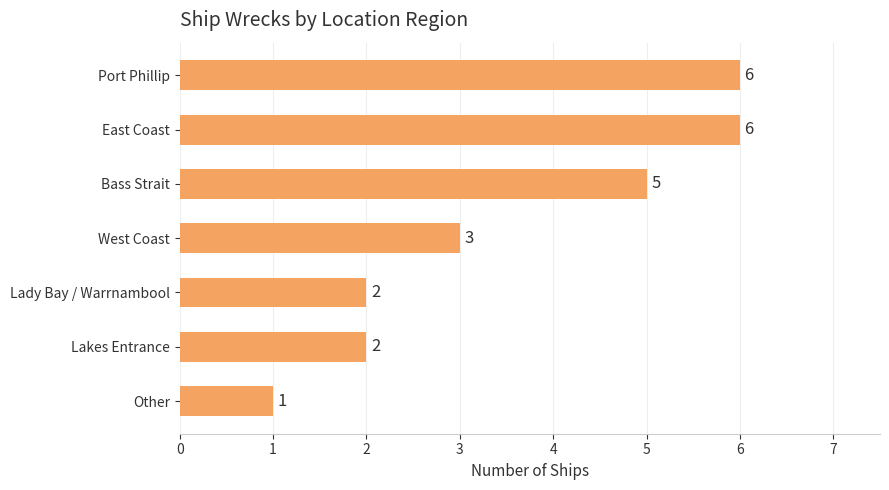

What is the label of the 4th bar from the top?

West Coast